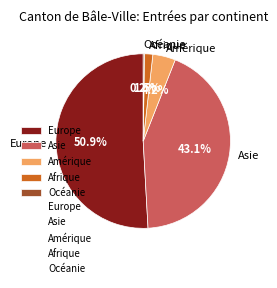

Which category has the biggest portion of the pie?

Europe